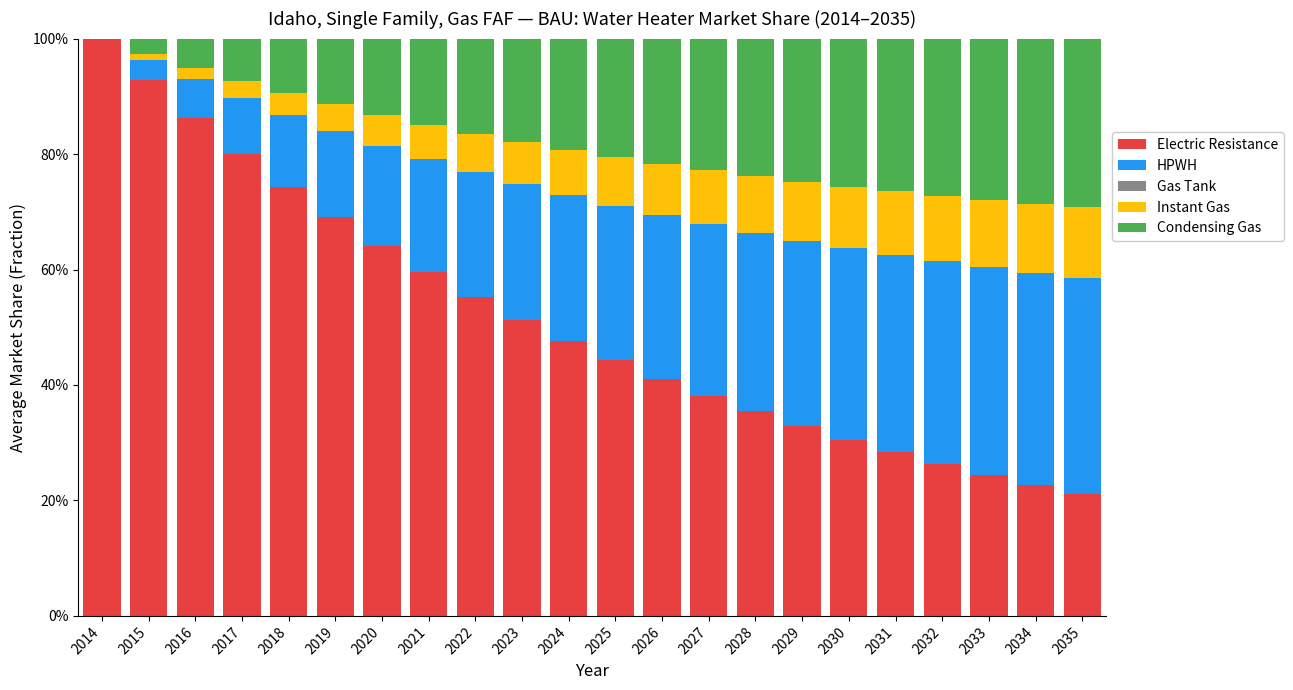

Are the bars horizontal?

No